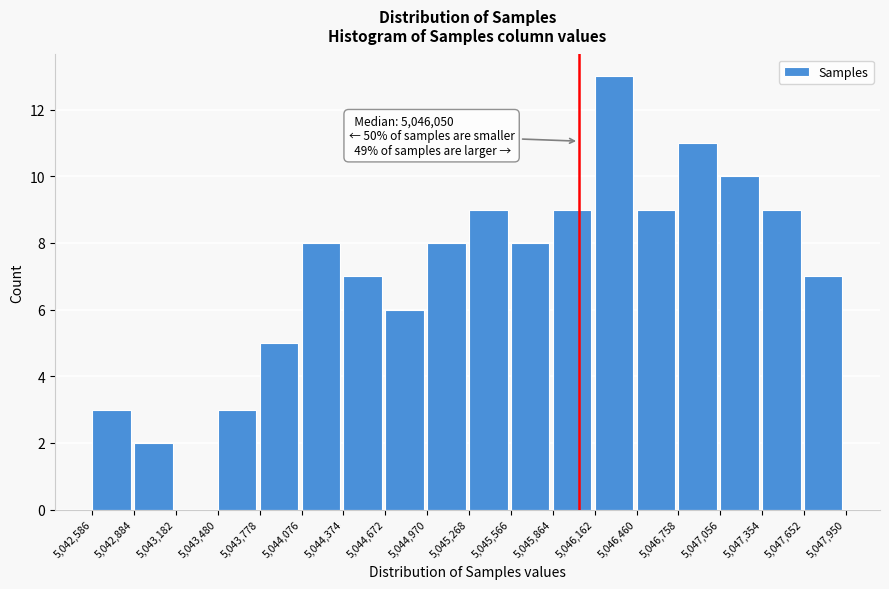

Over which range of the x-axis is the bar tallest?

5,046,162 to 5,046,460